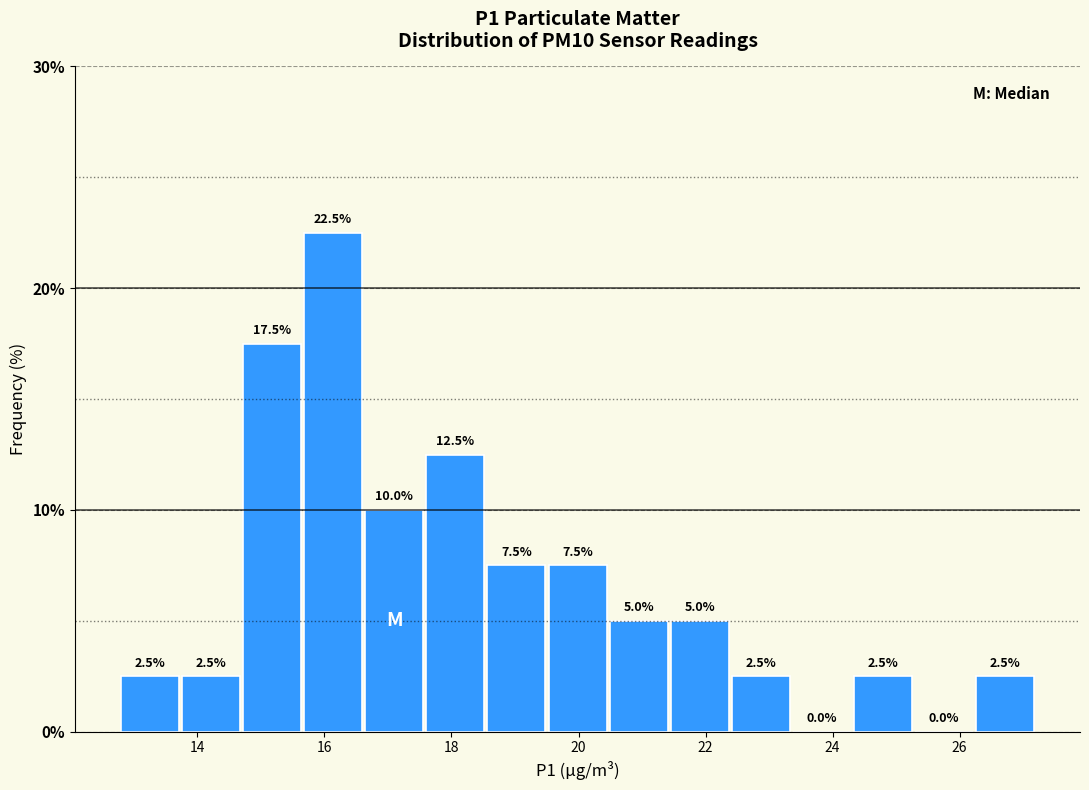

Reading left to right, transcribe this chart: for each bar, give the range it covers on the x-axis and its height. The bar edges are not printed on the chart, so give them approximately, as read against the axis.

12.8 to 13.8: 2.5
13.8 to 14.6: 2.5
14.6 to 15.6: 17.5
15.6 to 16.6: 22.5
16.6 to 17.6: 10.0
17.6 to 18.6: 12.5
18.6 to 19.6: 7.5
19.6 to 20.4: 7.5
20.4 to 21.4: 5.0
21.4 to 22.4: 5.0
22.4 to 23.4: 2.5
23.4 to 24.4: 0.0
24.4 to 25.2: 2.5
25.2 to 26.2: 0.0
26.2 to 27.2: 2.5